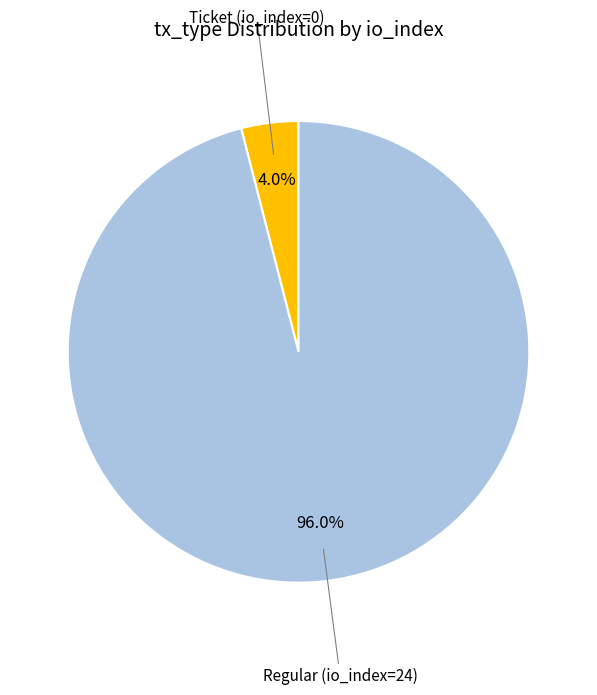

Which slice represents more than half of the pie?

Regular (io_index=24)